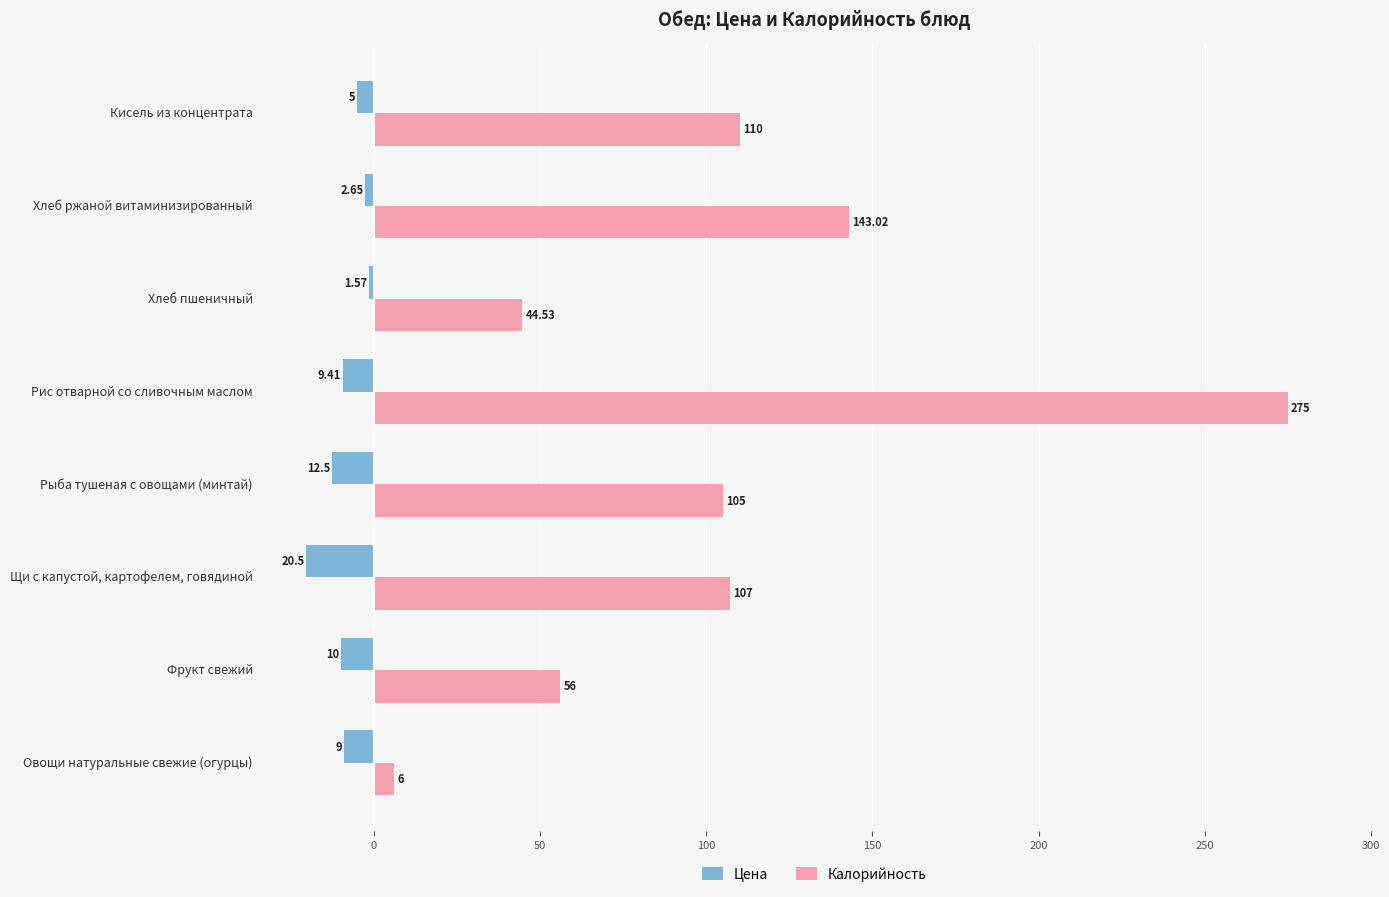

At Кисель из концентрата, list the series in order from largest to smallest.

Калорийность, Цена